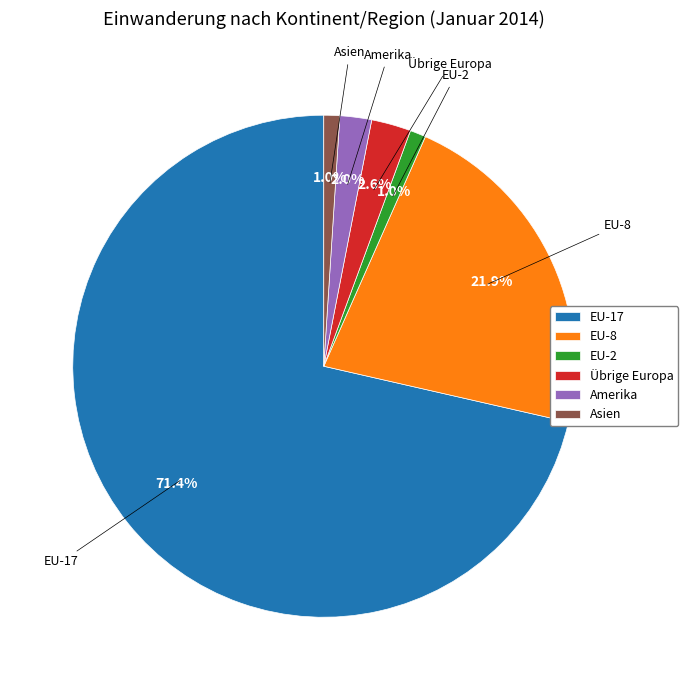

Is the sum of Amerika and Übrige Europa greater than half?

No